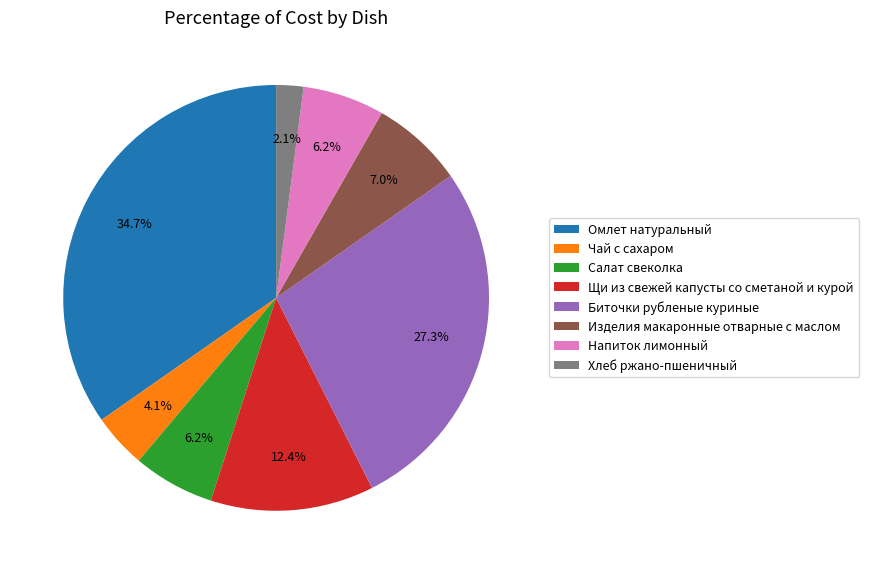

Does any single category account for the majority?

No